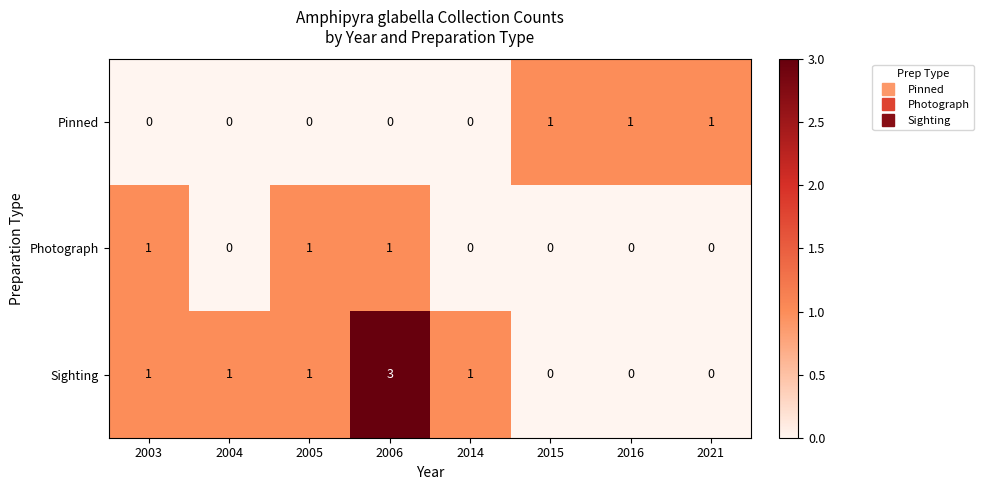

What is the highest value of the Sighting series?

3